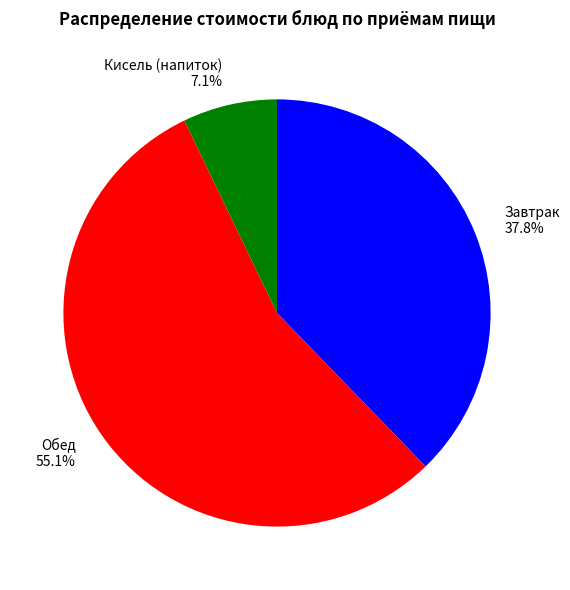

Count the number of slices in the pie.

3